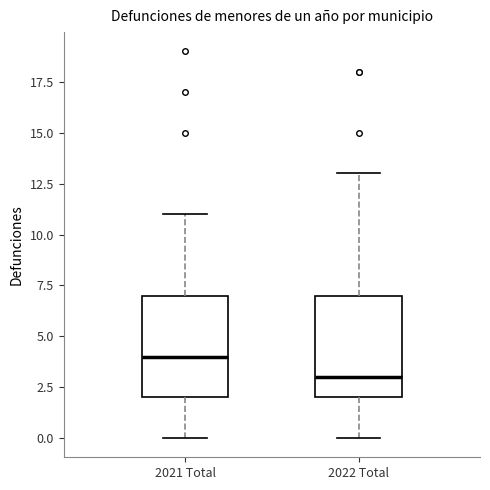

Which box's median line is the highest?

2021 Total